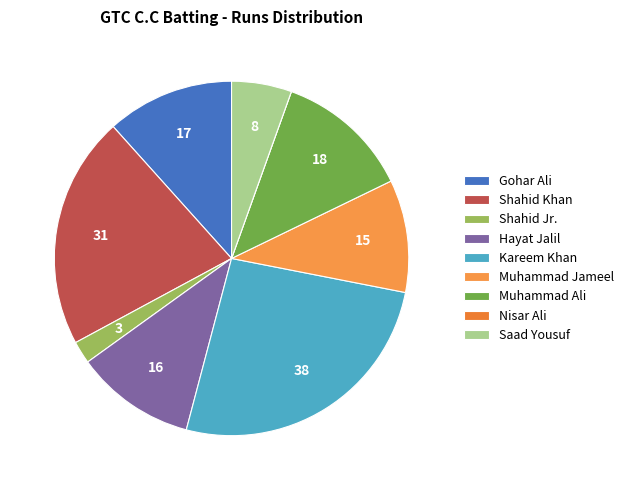

What is the ratio of the value at Shahid Khan to the value at Hayat Jalil?

1.9